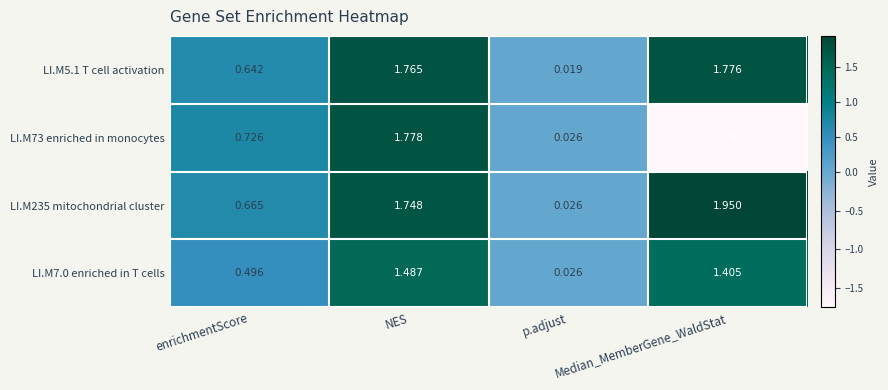

What is the total value across all series at Median_MemberGene_WaldStat?

3.4